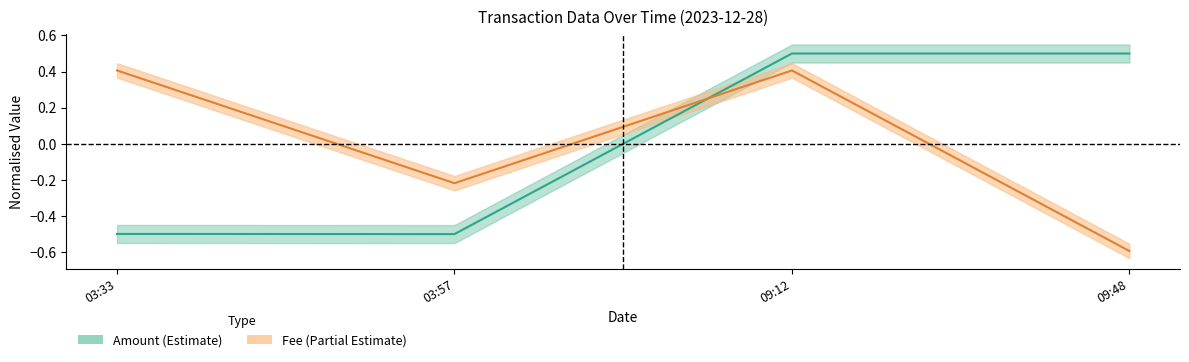

Where does the Amount (center) series first go above 0?

09:12